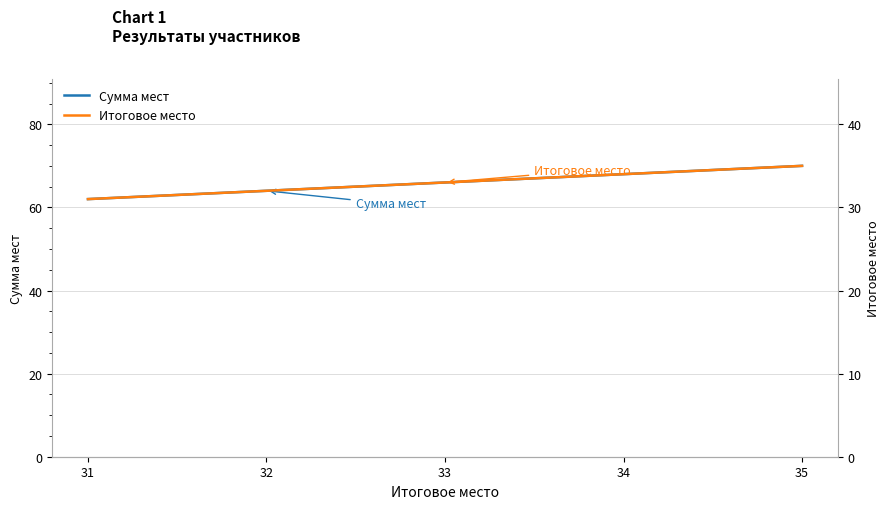

How many lines are shown in the chart?

2